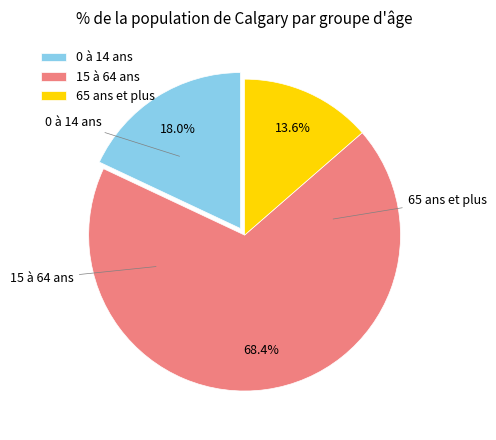

What is the total percentage of 15 à 64 ans and 65 ans et plus?

82.0%